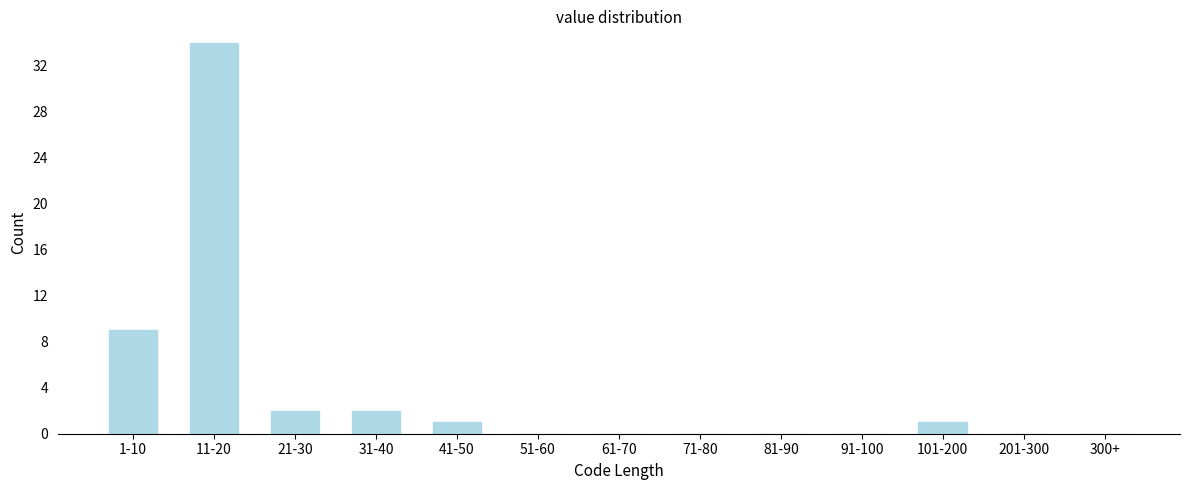

Reading right to left, what are all the values shown in this chart?

300+=0	201-300=0	101-200=1	91-100=0	81-90=0	71-80=0	61-70=0	51-60=0	41-50=1	31-40=2	21-30=2	11-20=34	1-10=9